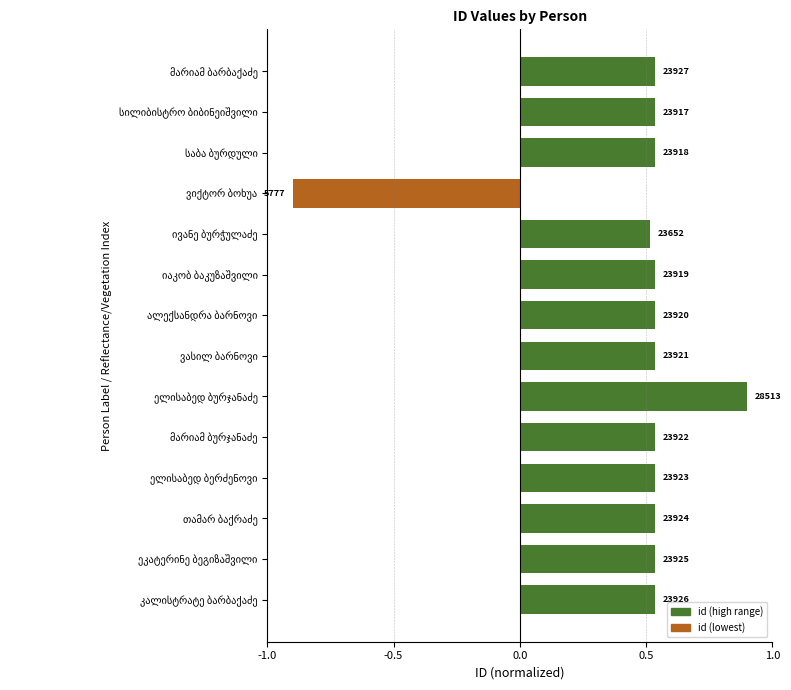

Does the chart contain any negative values?

Yes